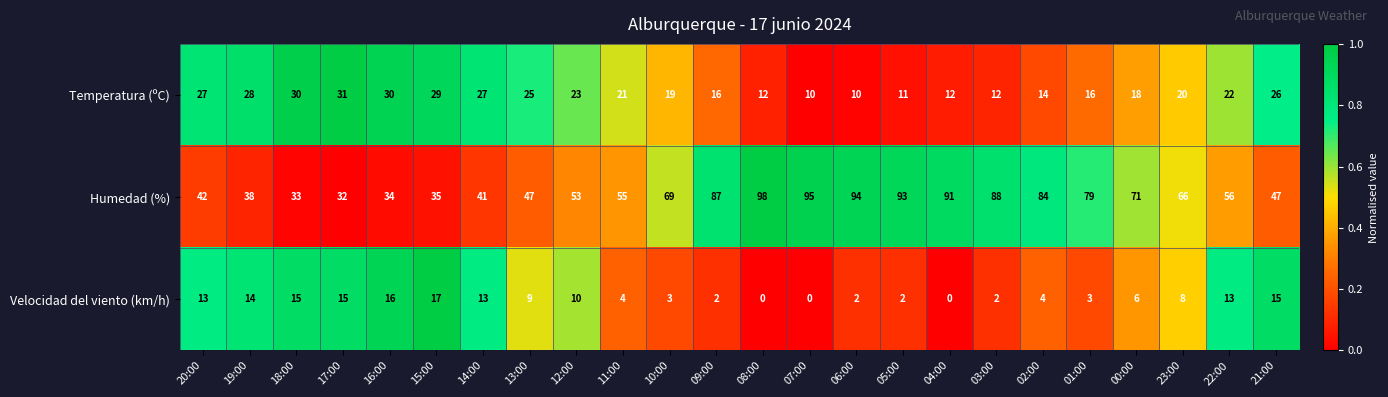

What is the sum of all Velocidad del viento (km/h) values?

186